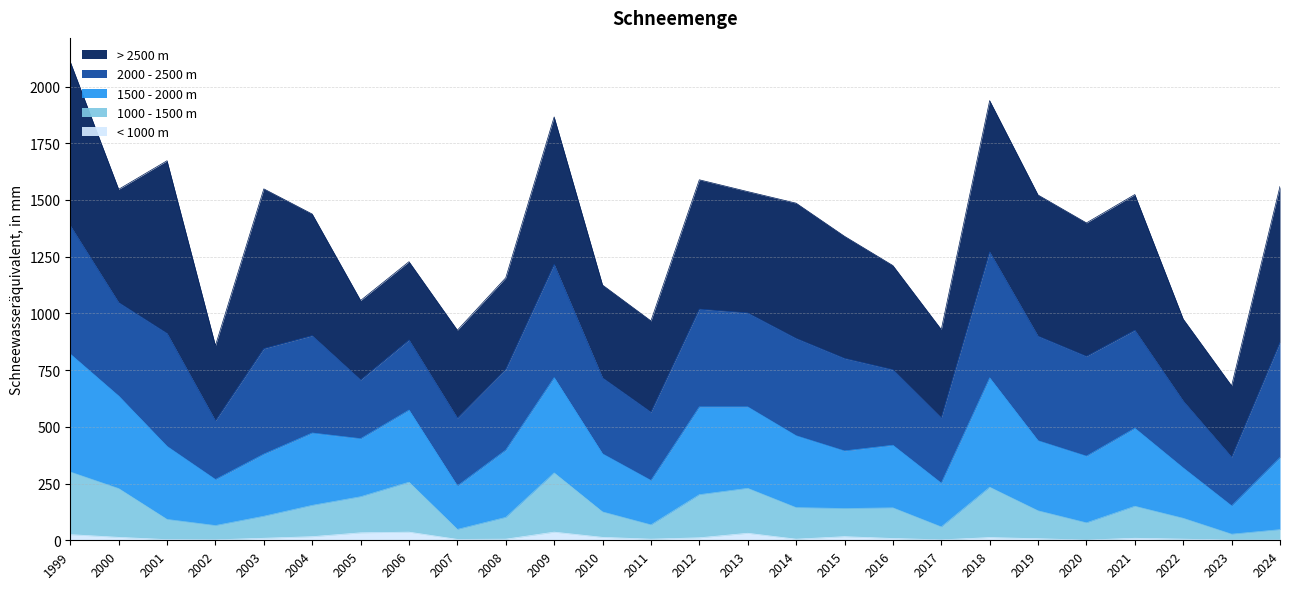

Does the chart display data point markers on the line(s)?

No